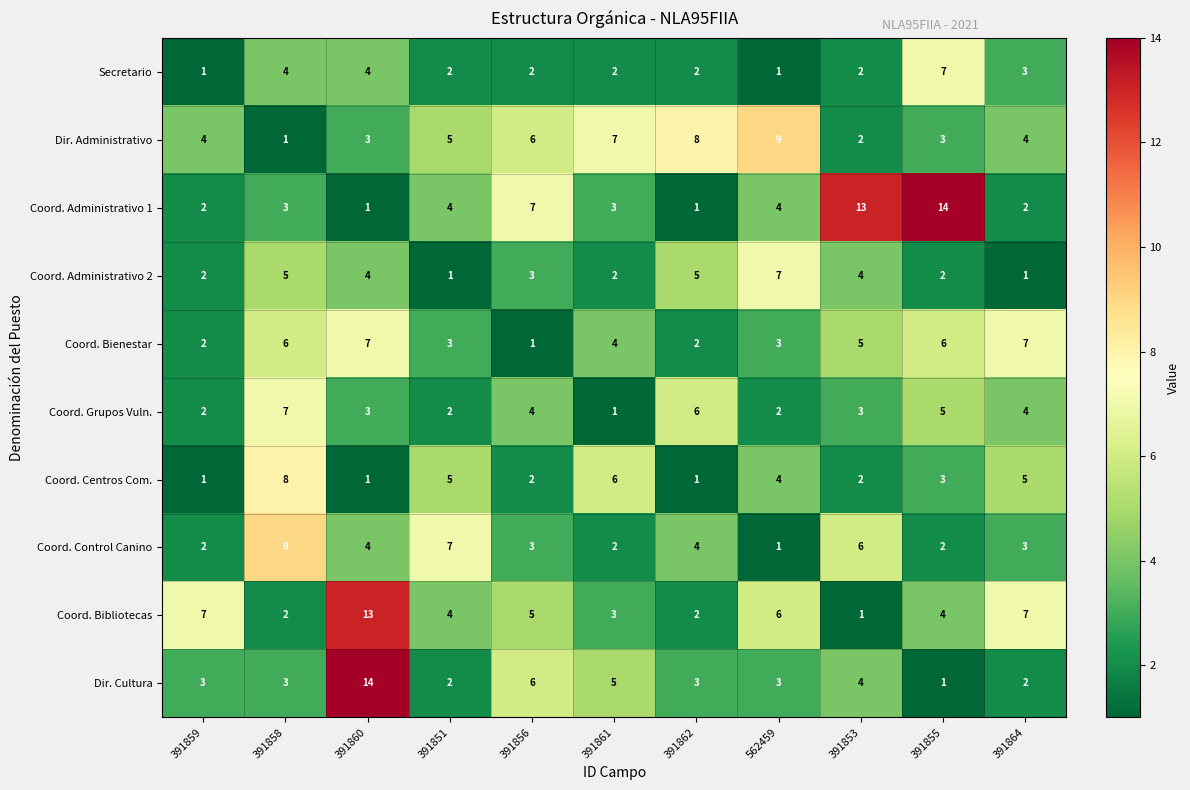

Is it true that Dir. Cultura equals 3 at 391864?

False